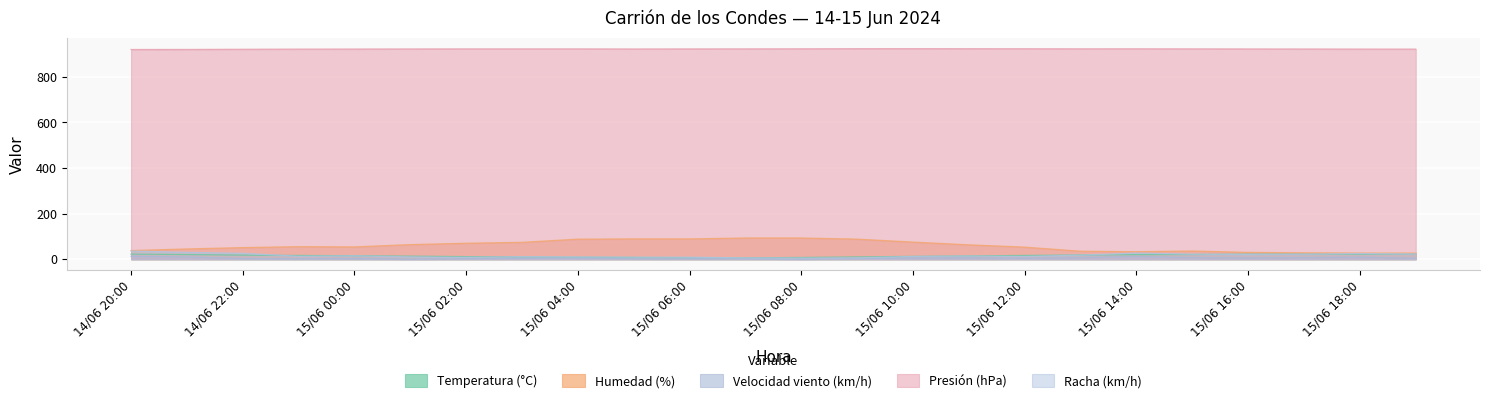

How many data points does each series have?

24